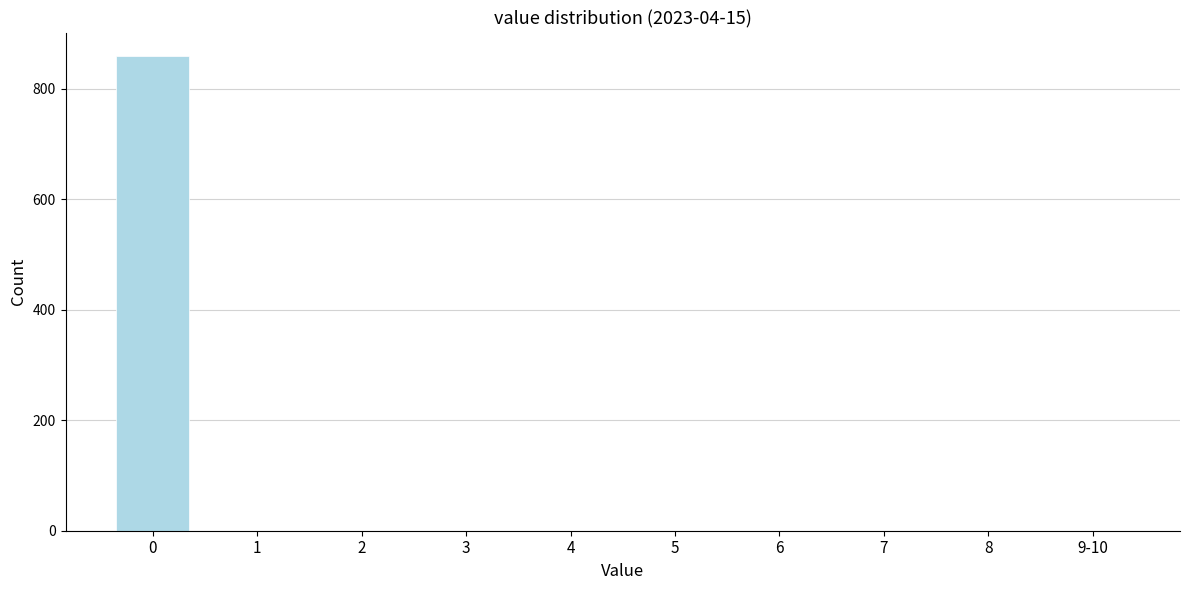

Reading left to right, extract all data points from this chart.

0=859	1=0	2=0	3=0	4=0	5=0	6=0	7=0	8=0	9-10=0